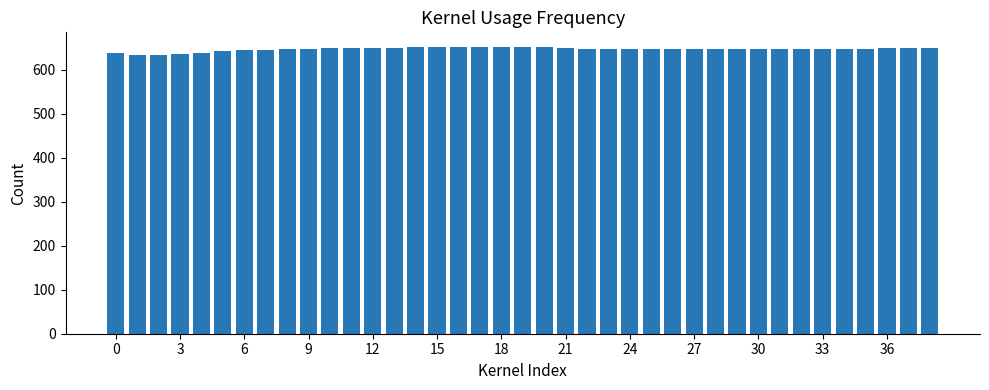

What is the maximum value shown in the chart?

652